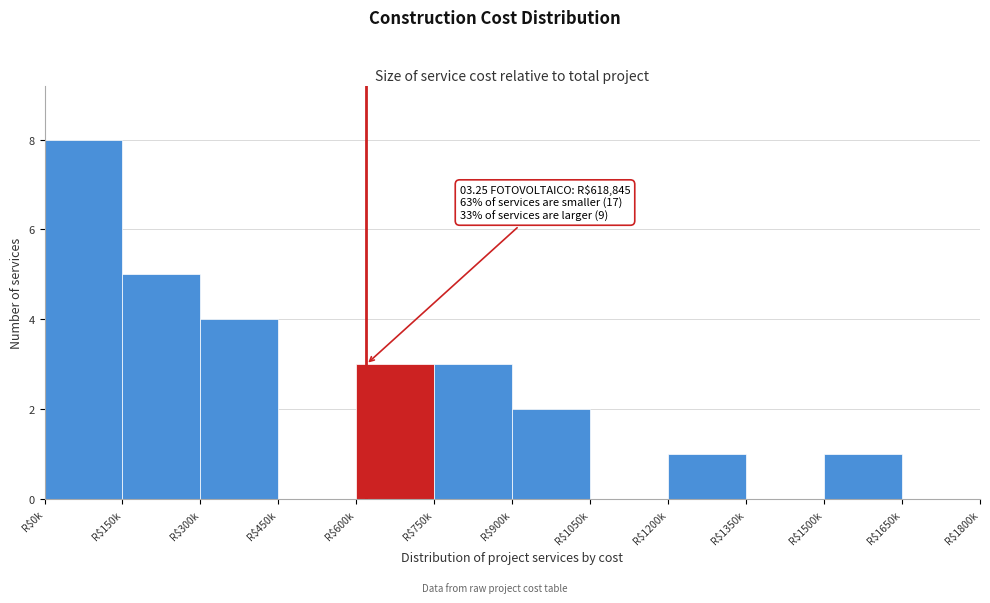

Is it true that the value at R$300k is 4?

True